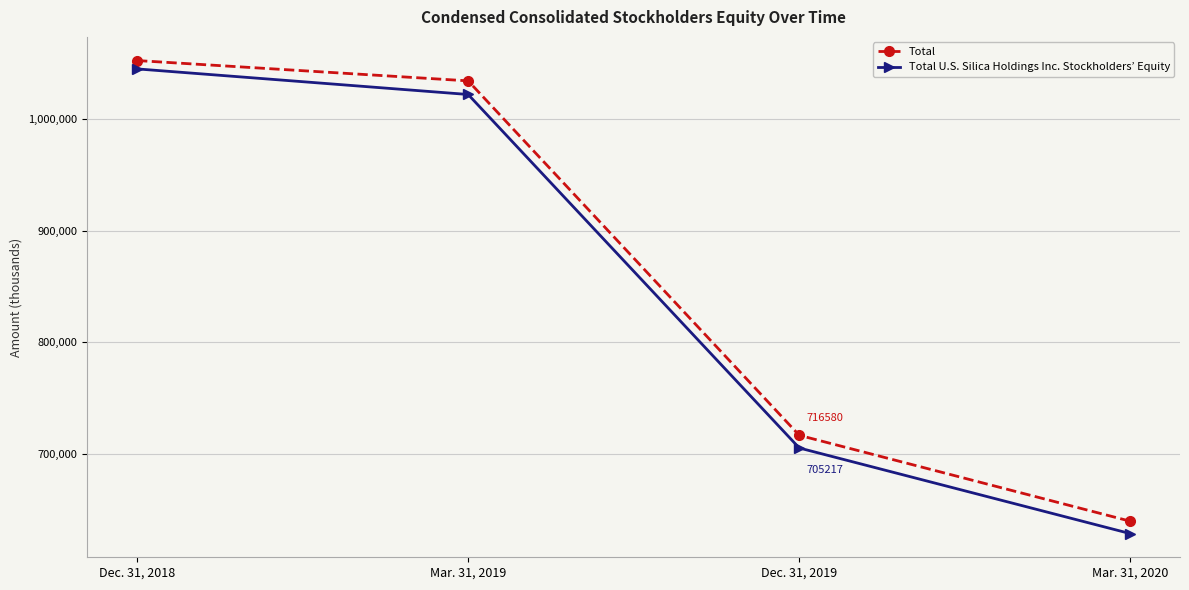

True or false: Total and Total U.S. Silica Holdings Inc. Stockholders’ Equity intersect in this chart.

False